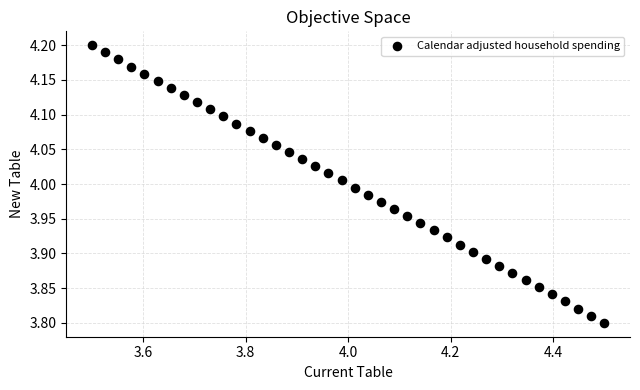

What is the range of Y values (max minus min)?

0.4